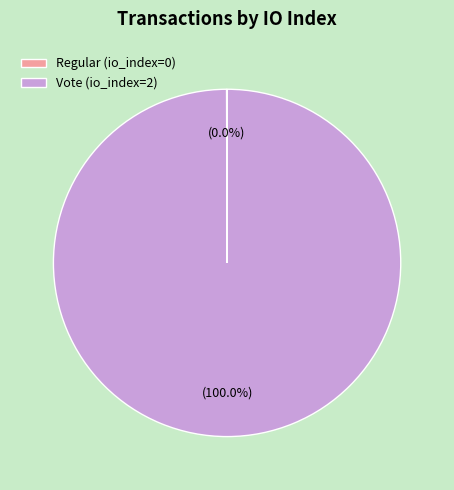

Is Vote (io_index=2) the majority of the pie?

Yes